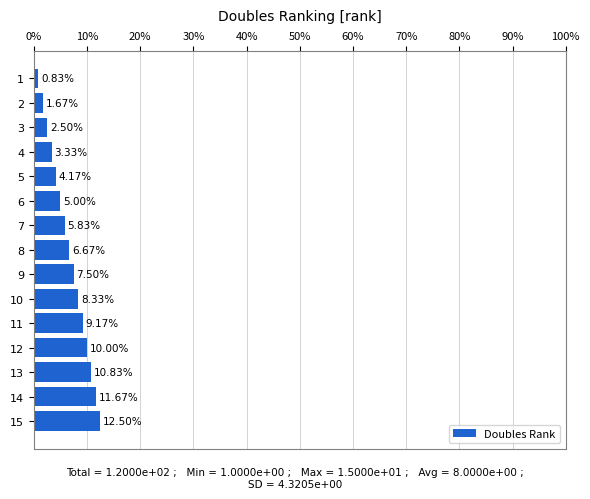

What is the average value?

6.7